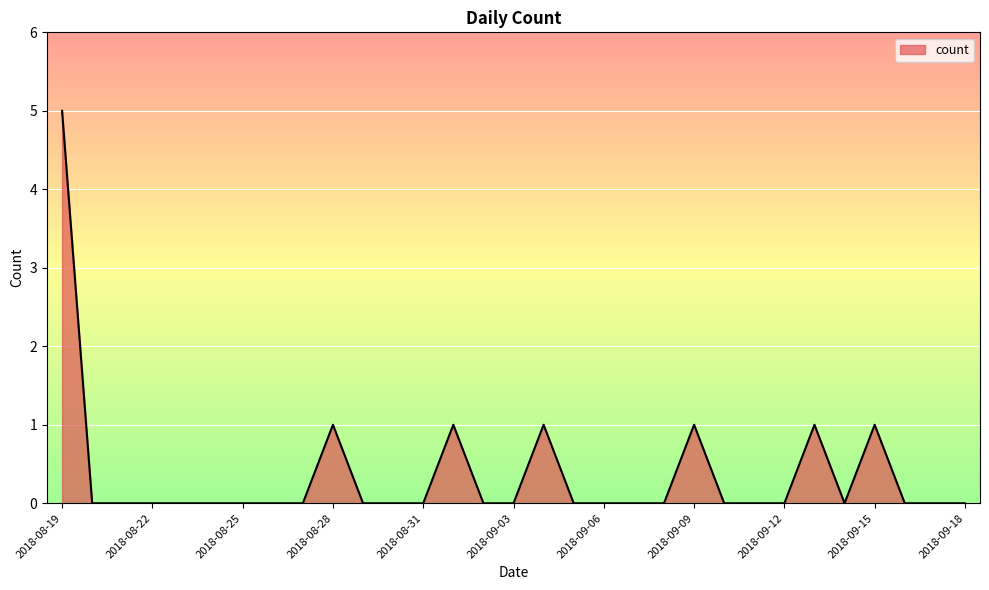

What is the difference between the maximum and minimum values?

5